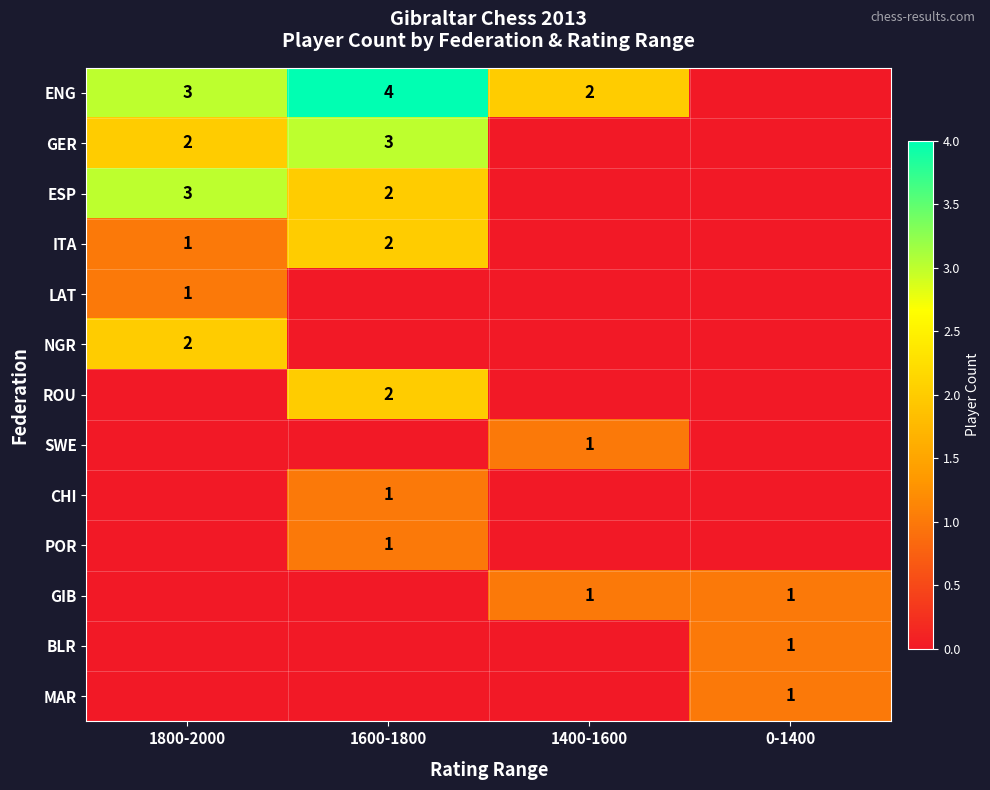

The ESP series shows 2 at 1600-1800. True or false?

True